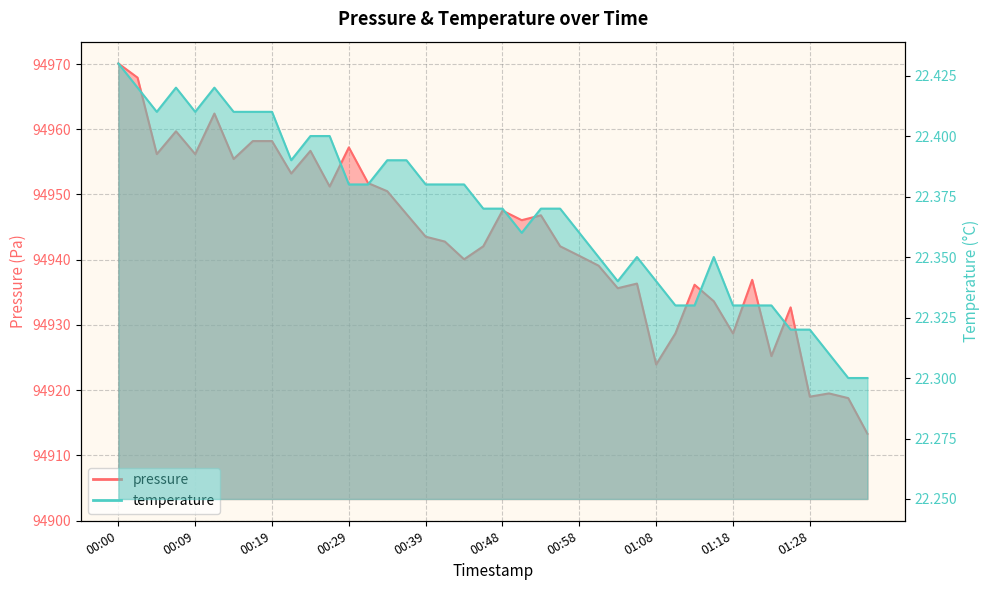

How many data points in pressure are above 94943?

20